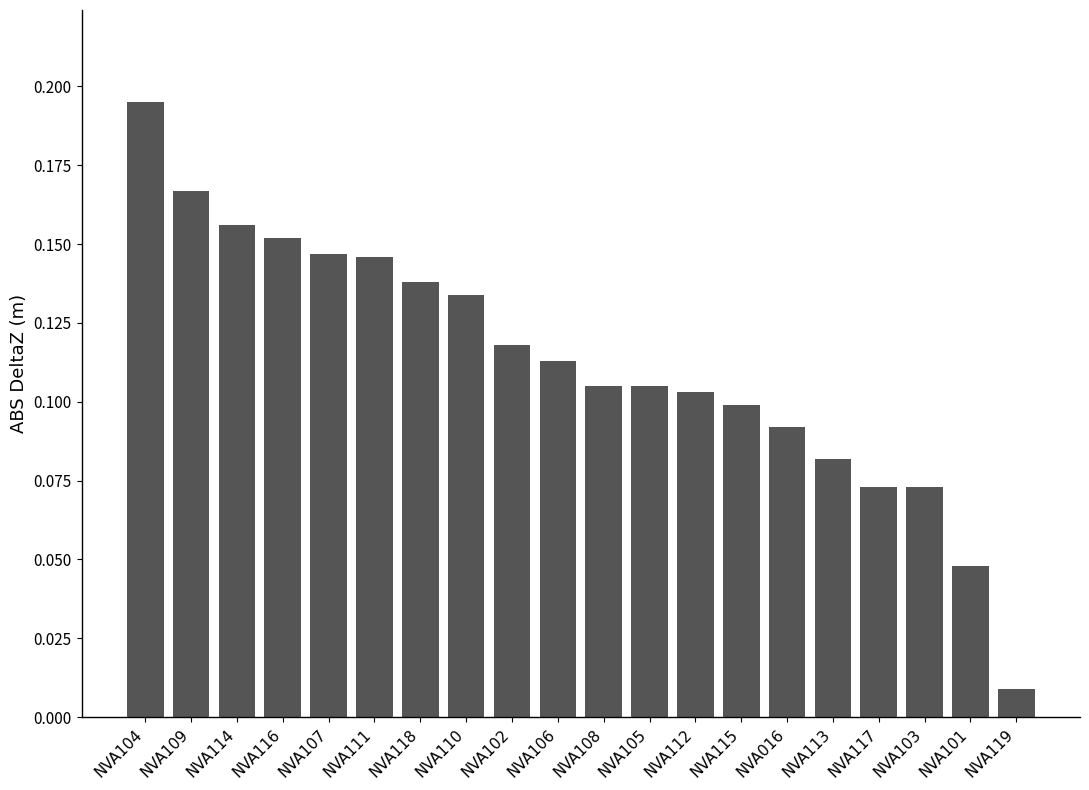

At which label is the value closest to 0?

NVA119